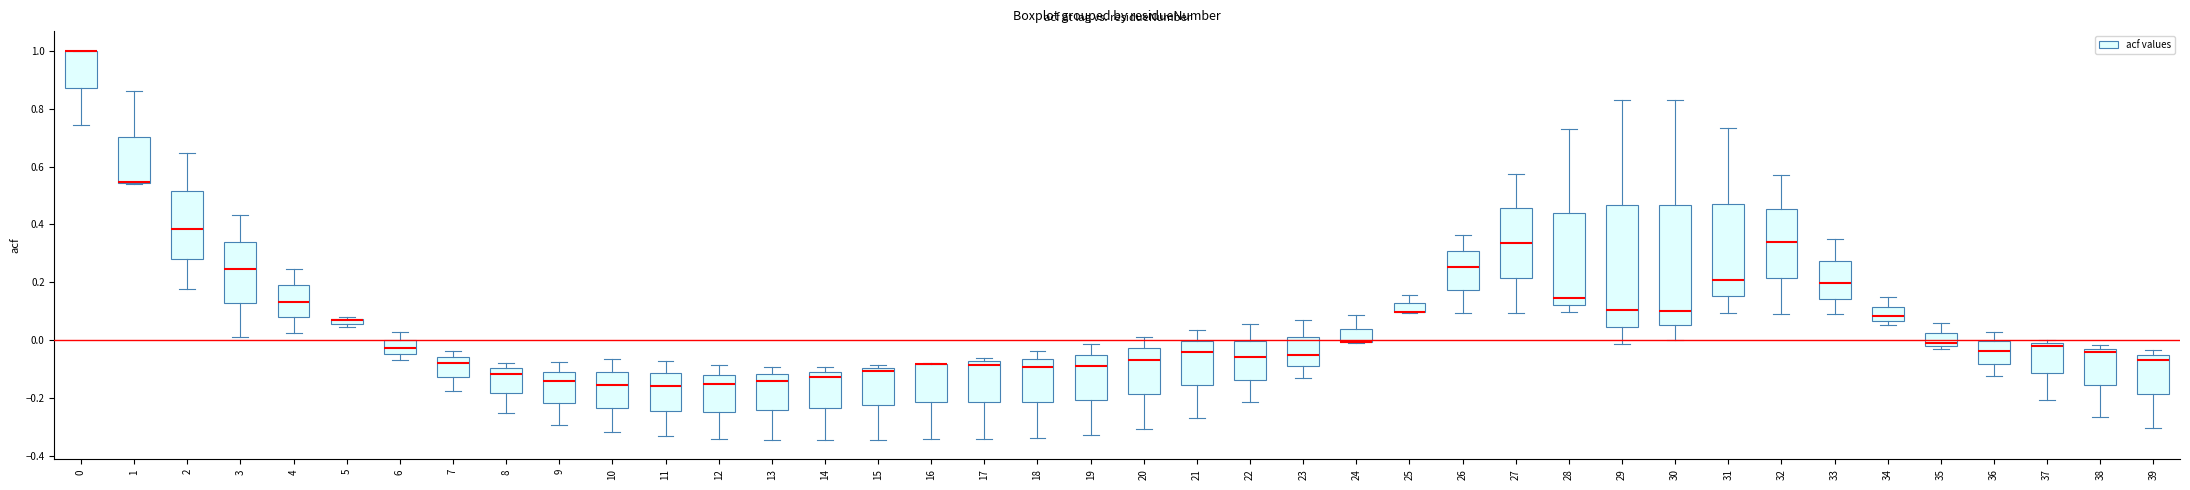

Where is the lower edge of the box at x = 17 on the y-axis? The values are not printed on the chart, so give them approximately, as read against the axis.

-0.22